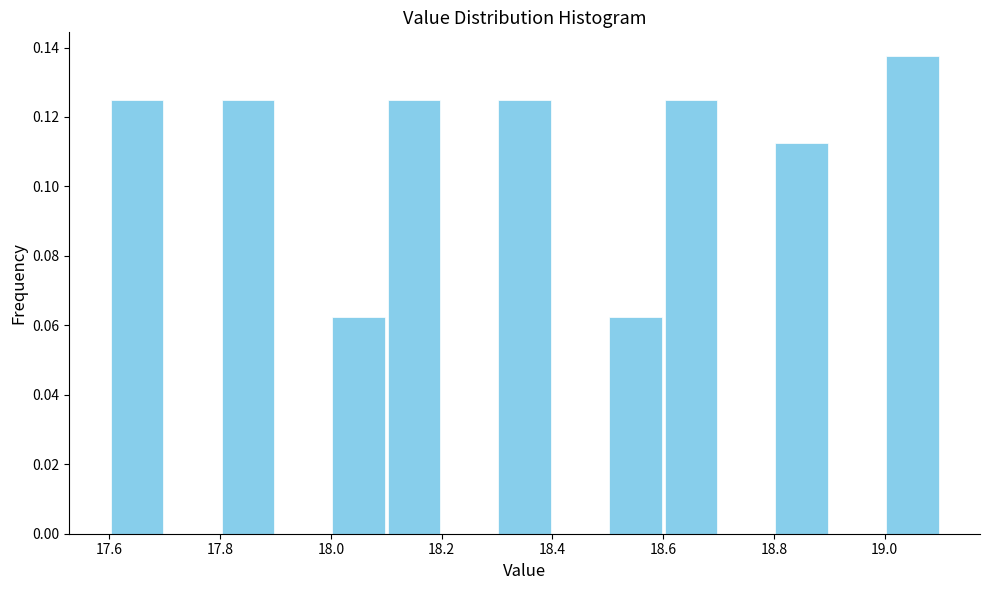

Reading left to right, list every bar in this chart as the range it spans on the x-axis followed by its height. The values are not printed on the chart, so give them approximately, as read against the axis.

17.6 to 17.7: 0.126
17.7 to 17.8: 0
17.8 to 17.9: 0.126
17.9 to 18.0: 0
18.0 to 18.1: 0.062
18.1 to 18.2: 0.126
18.2 to 18.3: 0
18.3 to 18.4: 0.126
18.4 to 18.5: 0
18.5 to 18.6: 0.062
18.6 to 18.7: 0.126
18.7 to 18.8: 0
18.8 to 18.9: 0.112
18.9 to 19.0: 0
19.0 to 19.1: 0.138